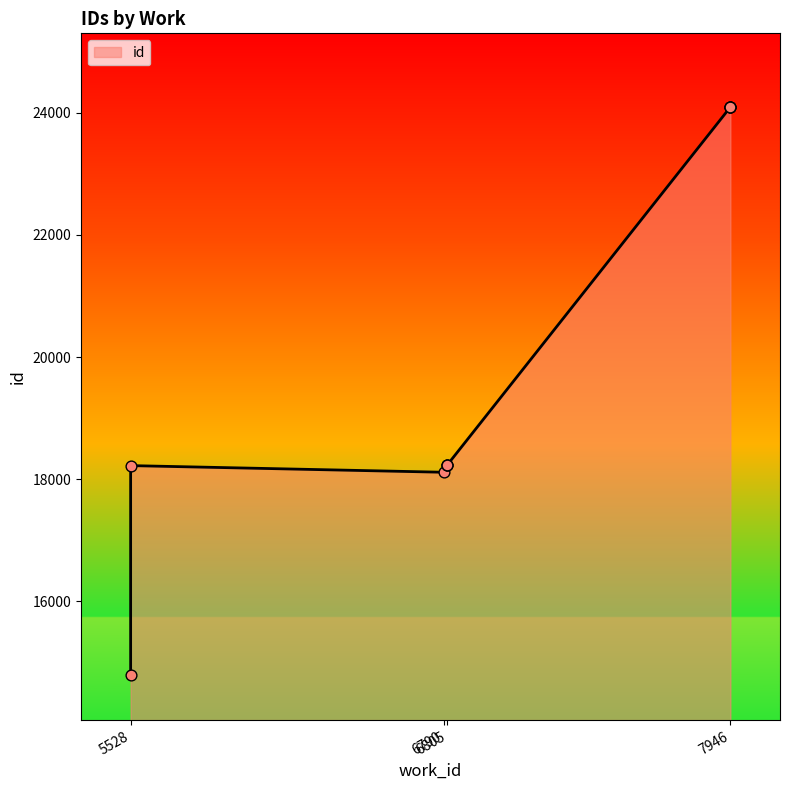

What is the change in value from 5528 to 7946?

+9305